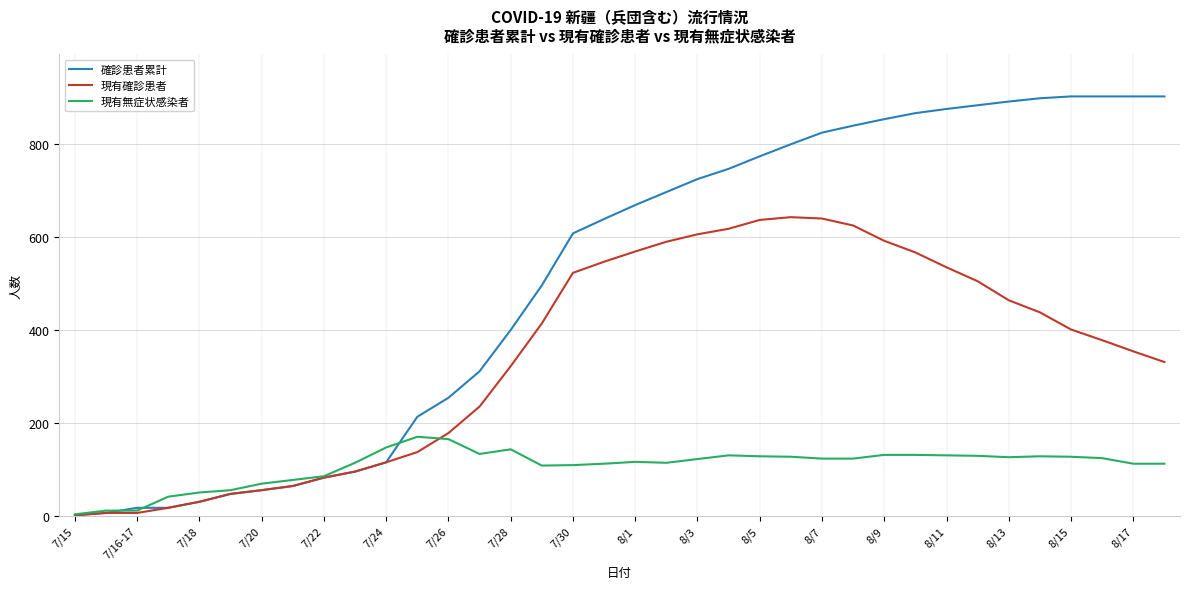

True or false: 現有無症状感染者 and 確診患者累計 intersect in this chart.

True